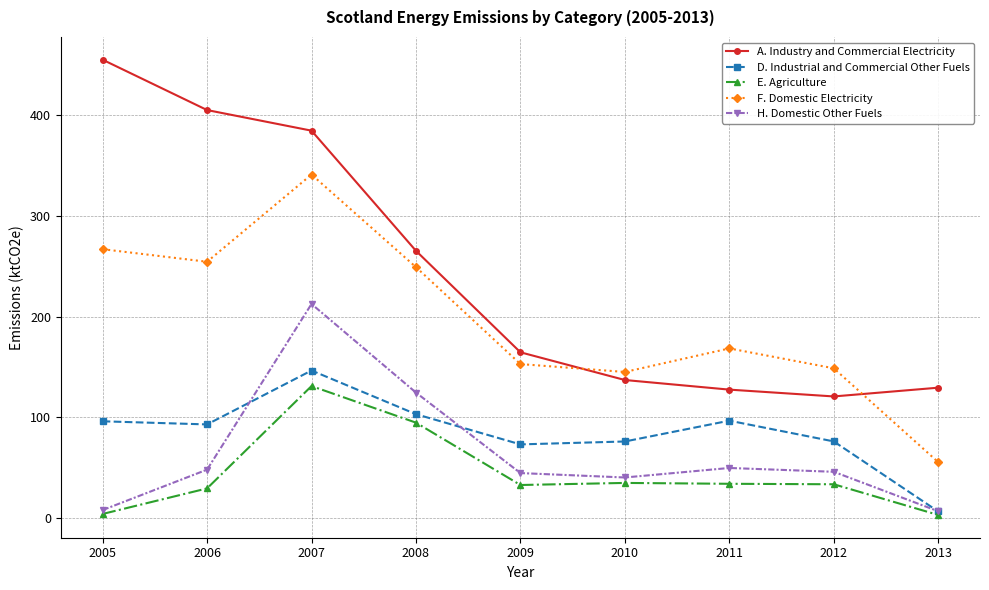

The D. Industrial and Commercial Other Fuels series shows 143.6 at 2008. True or false?

False